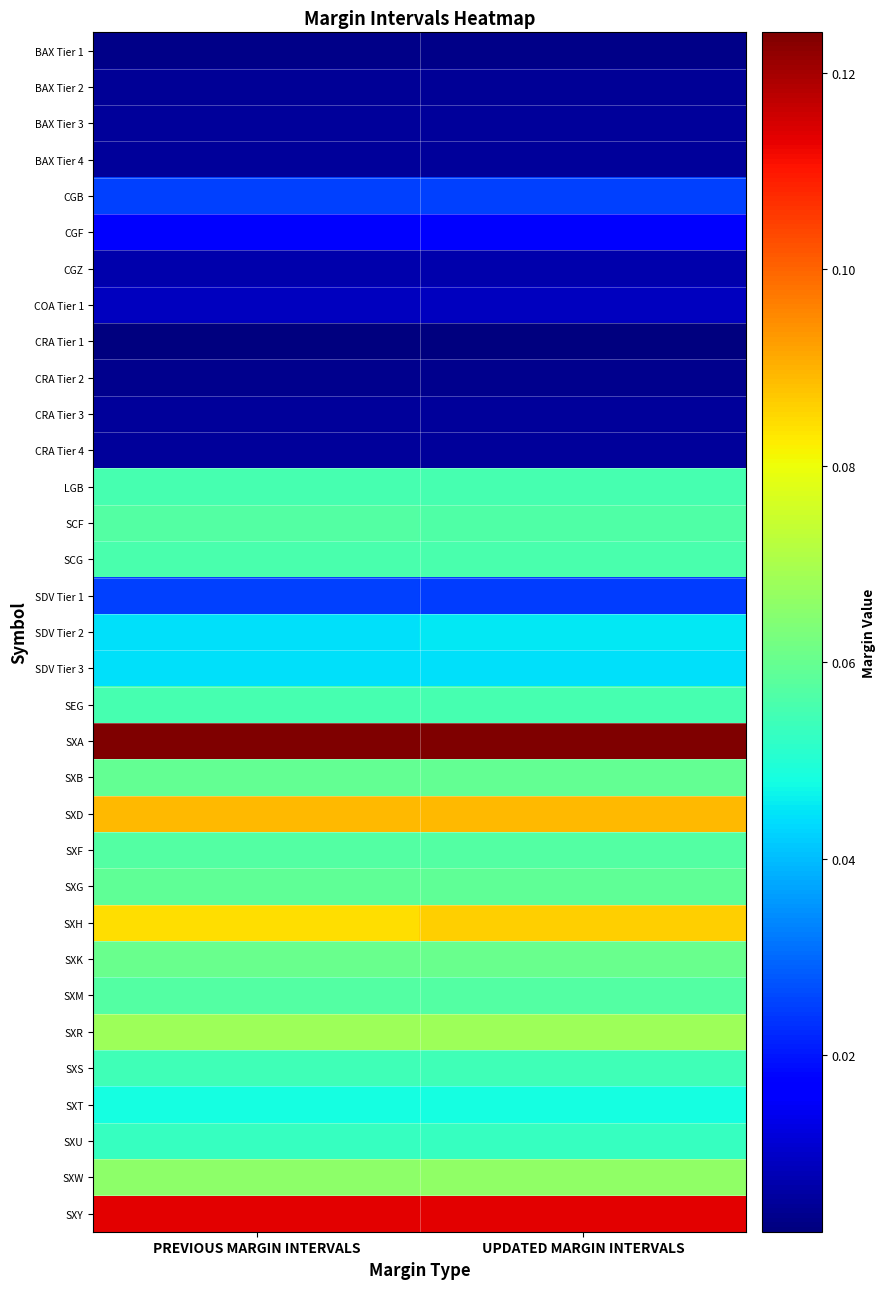

Which series has the largest total across all categories?

SXA